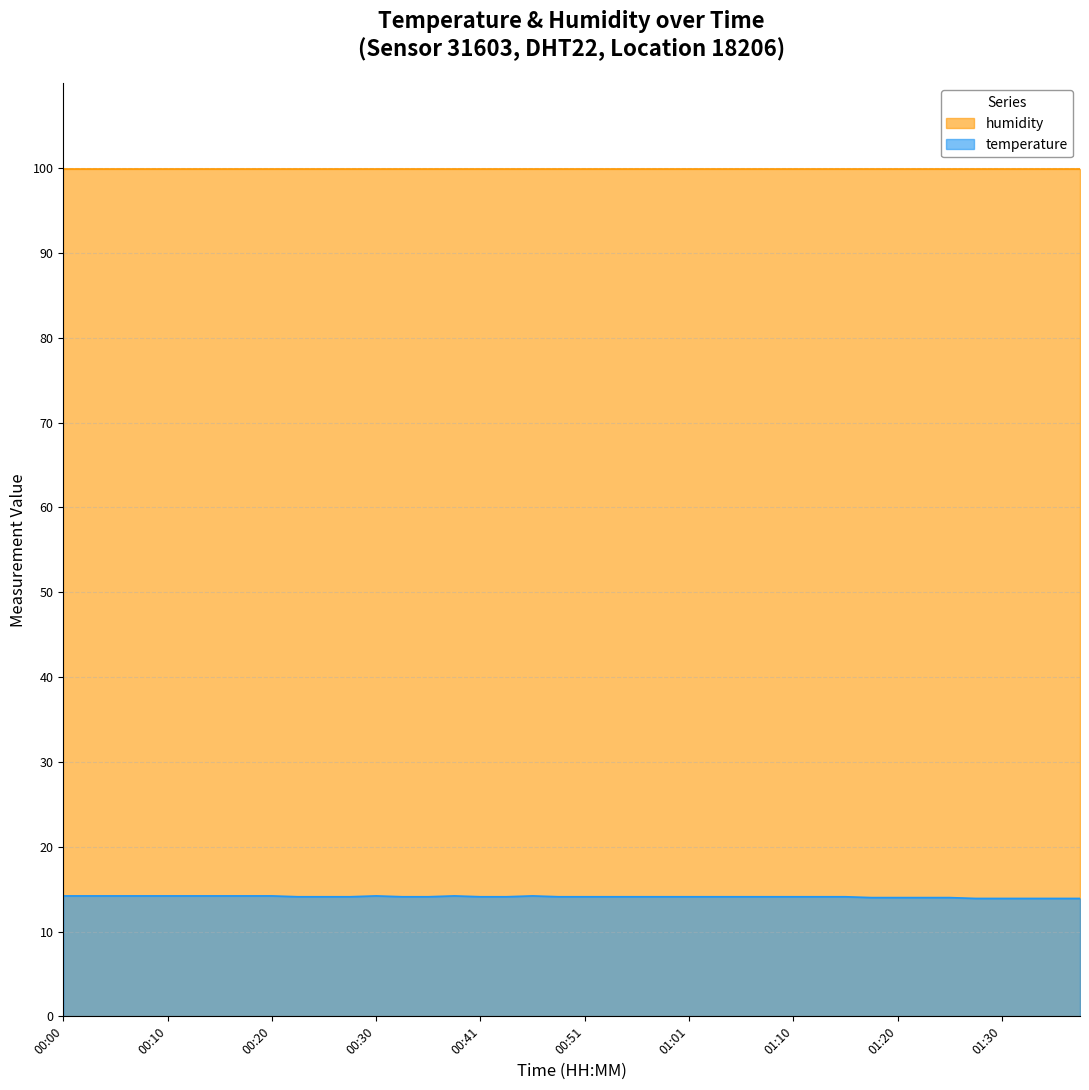

Reading right to left, extract all data points from this chart.

01:37=13.9	01:35=13.9	01:33=13.9	01:30=13.9	01:28=13.9	01:25=14.0	01:23=14.0	01:20=14.0	01:18=14.0	01:15=14.1	01:13=14.1	01:10=14.1	01:08=14.1	01:06=14.1	01:03=14.1	01:01=14.1	00:58=14.1	00:56=14.1	00:53=14.1	00:51=14.1	00:48=14.1	00:45=14.2	00:43=14.1	00:41=14.1	00:38=14.2	00:35=14.1	00:33=14.1	00:30=14.2	00:28=14.1	00:25=14.1	00:23=14.1	00:20=14.2	00:17=14.2	00:15=14.2	00:12=14.2	00:10=14.2	00:07=14.2	00:05=14.2	00:02=14.2	00:00=14.2